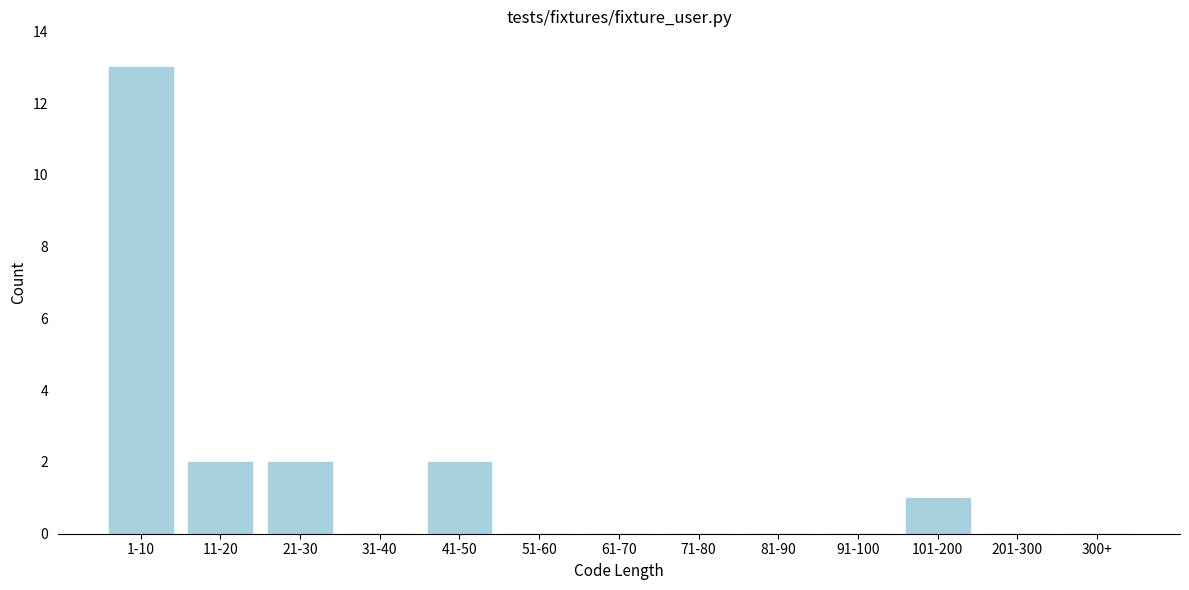

Reading left to right, extract all data points from this chart.

1-10=13	11-20=2	21-30=2	31-40=0	41-50=2	51-60=0	61-70=0	71-80=0	81-90=0	91-100=0	101-200=1	201-300=0	300+=0